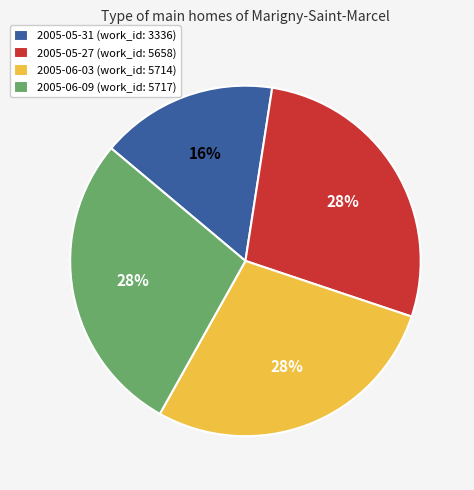

True or false: 2005-06-03 (work_id: 5714) accounts for 34% of the total.

False